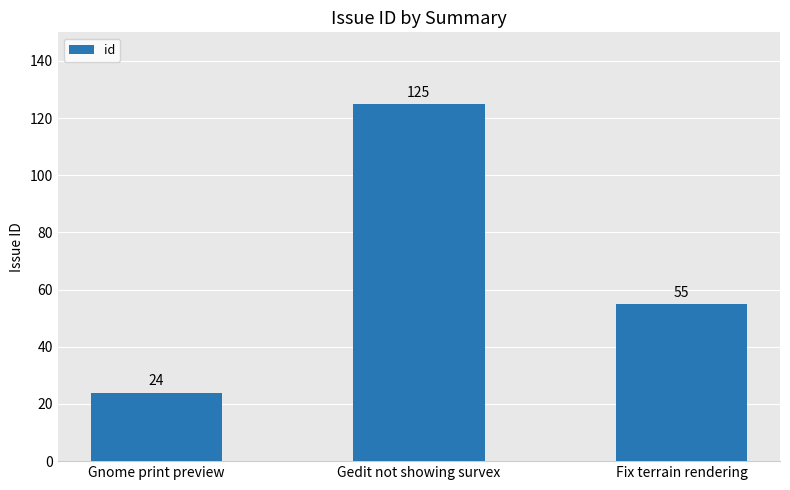

What is the value of the 2nd bar from the left?

125